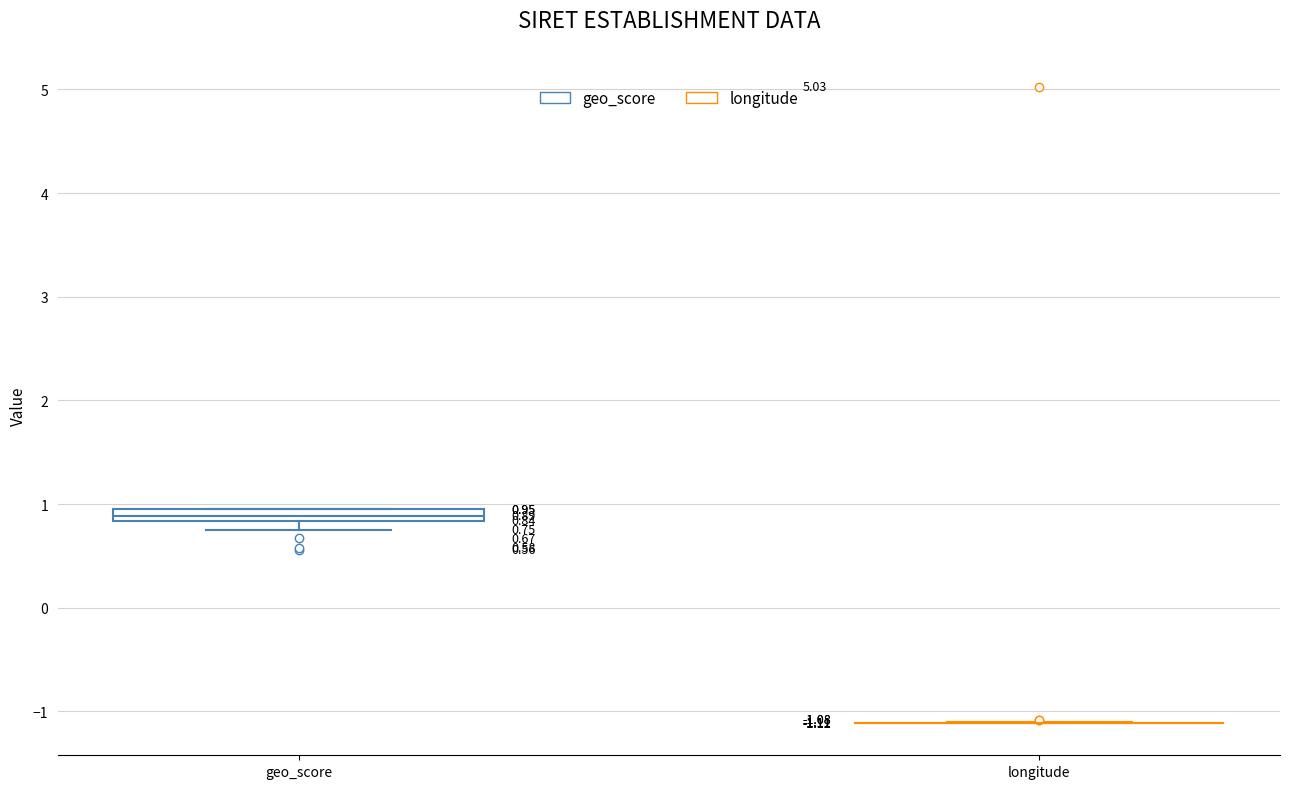

Which box is the tallest, from its lower edge to its upper edge?

geo_score